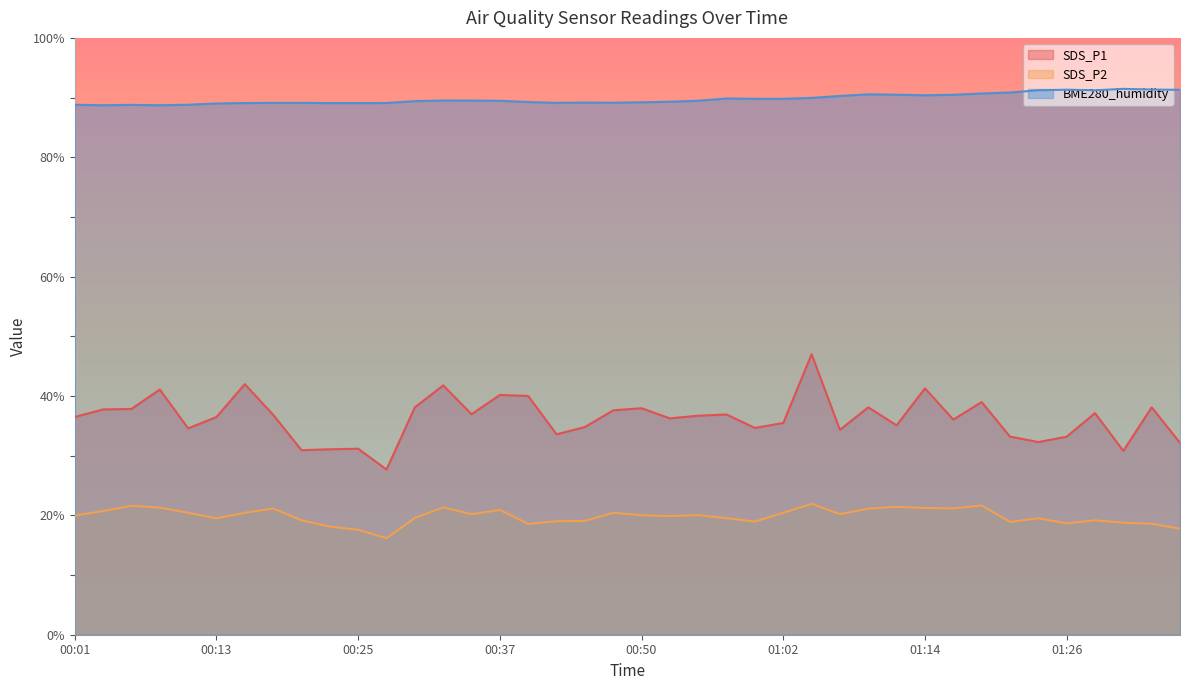

What is the sum of the BME280_humidity values at 00:59 and 00:01?

178.6